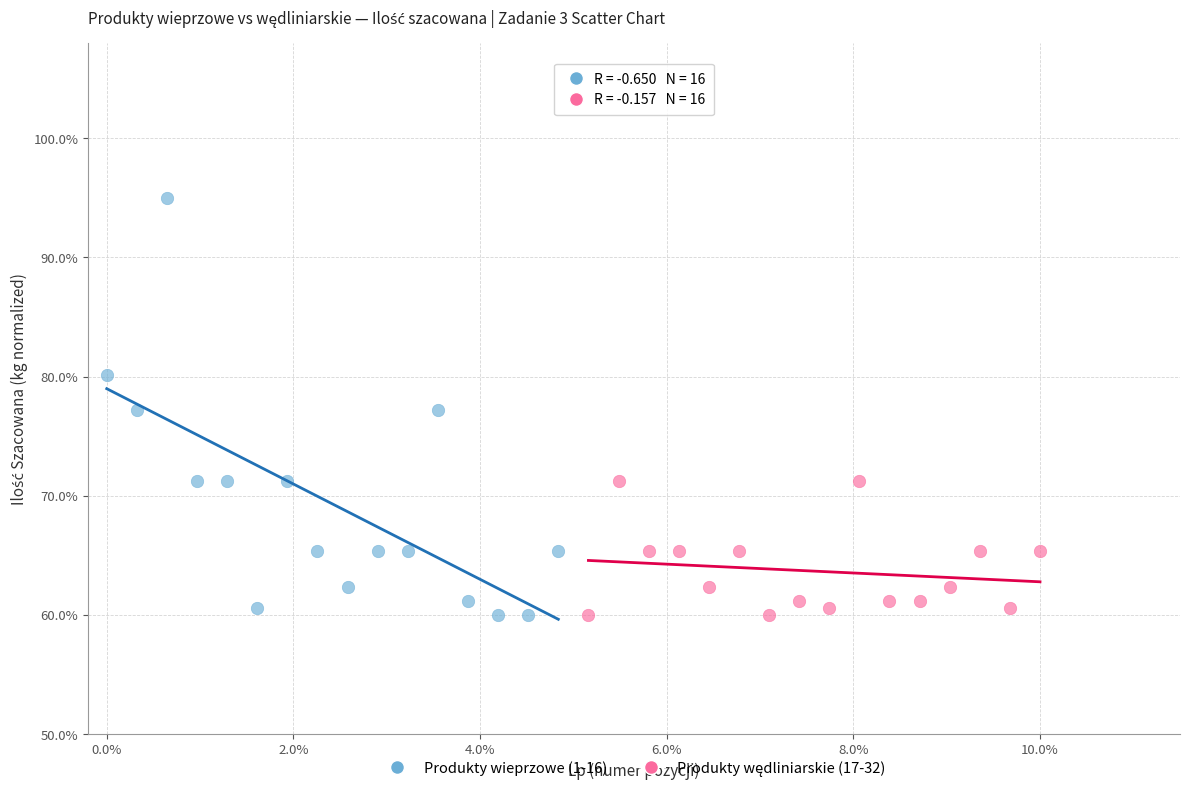

Which series has the largest Y range (max minus min)?

Produkty wieprzowe (1-16)